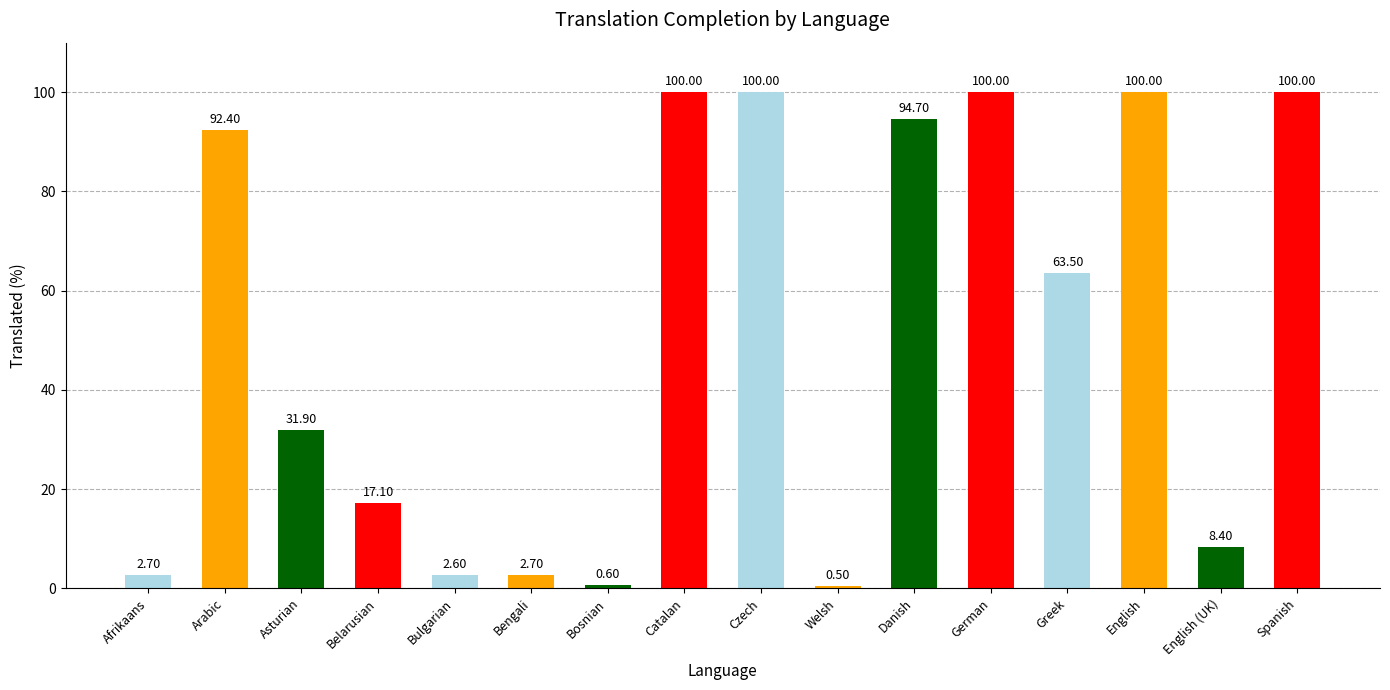

What is the label of the 7th bar from the right?

Welsh